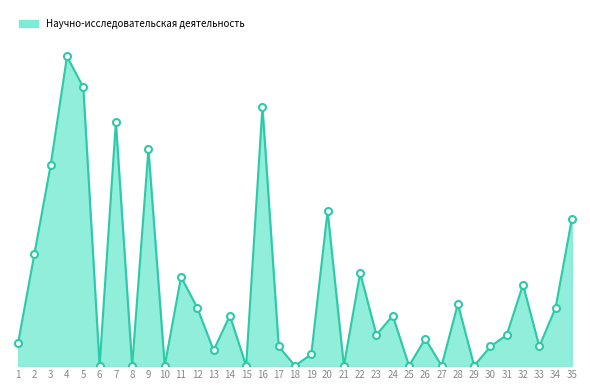

What is the ratio of the value at 20 to the value at 3?

0.8